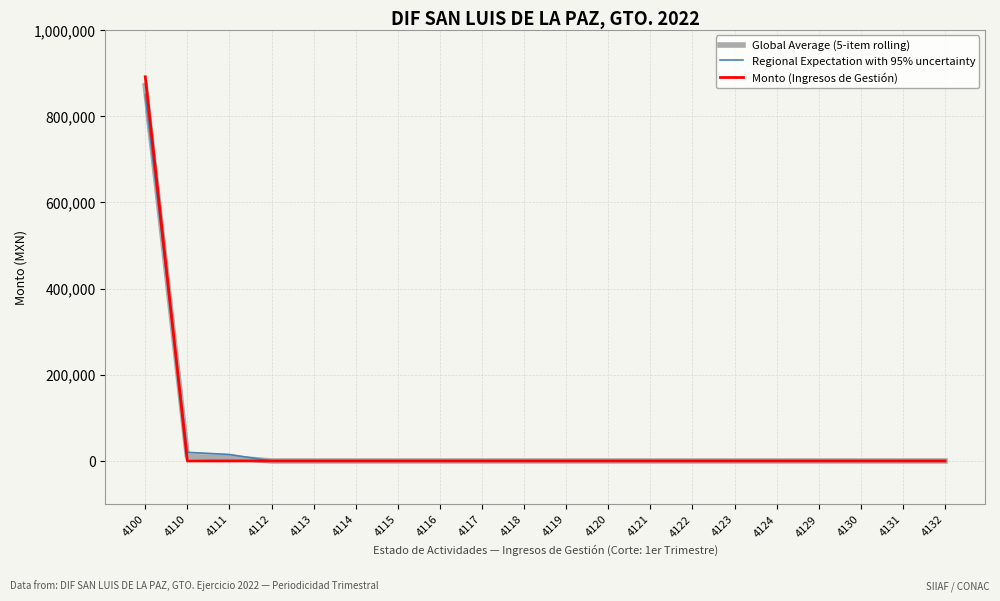

Reading right to left, extract all data points from this chart.

Global Average (5-item rolling): 0.0	0.0	0.0	0.0	0.0	0.0	0.0	0.0	0.0	0.0	0.0	0.0	0.0	0.0	0.0	0.0	0.0	7500.0	10000.0	870596.1
Regional Expectation with 95% uncertainty: 0.0	0.0	0.0	0.0	0.0	0.0	0.0	0.0	0.0	0.0	0.0	0.0	0.0	0.0	0.0	0.0	0.0	15000.0	20000.0	850000.0
Monto (Ingresos de Gestión): 0.0	0.0	0.0	0.0	0.0	0.0	0.0	0.0	0.0	0.0	0.0	0.0	0.0	0.0	0.0	0.0	0.0	0.0	0.0	891192.1